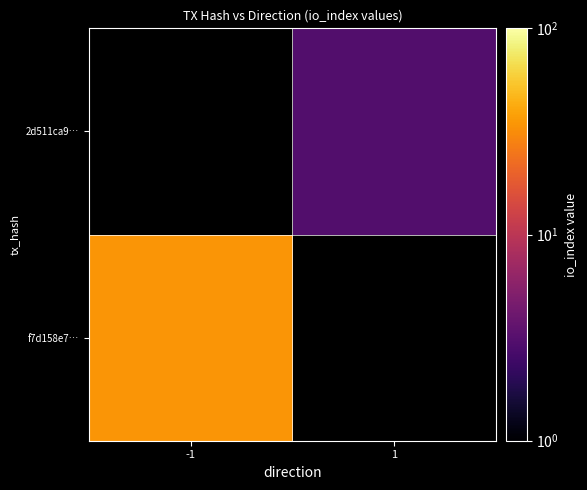

What is the approximate value of 2d511ca9… at 1?

3.0